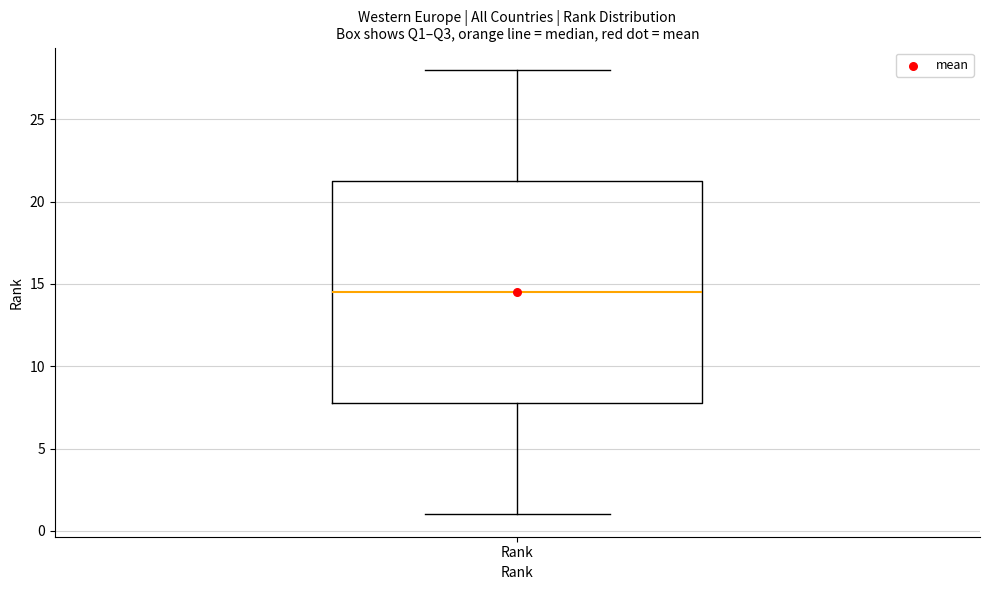

Transcribe this box plot: give where the median line is, the range the box spans, and where the two whiskers end, as read against the y-axis. The values are not printed on the chart, so give them approximately, as read against the axis.

median 14.5, box 8.0 to 21.5, whiskers 1.0 to 28.0